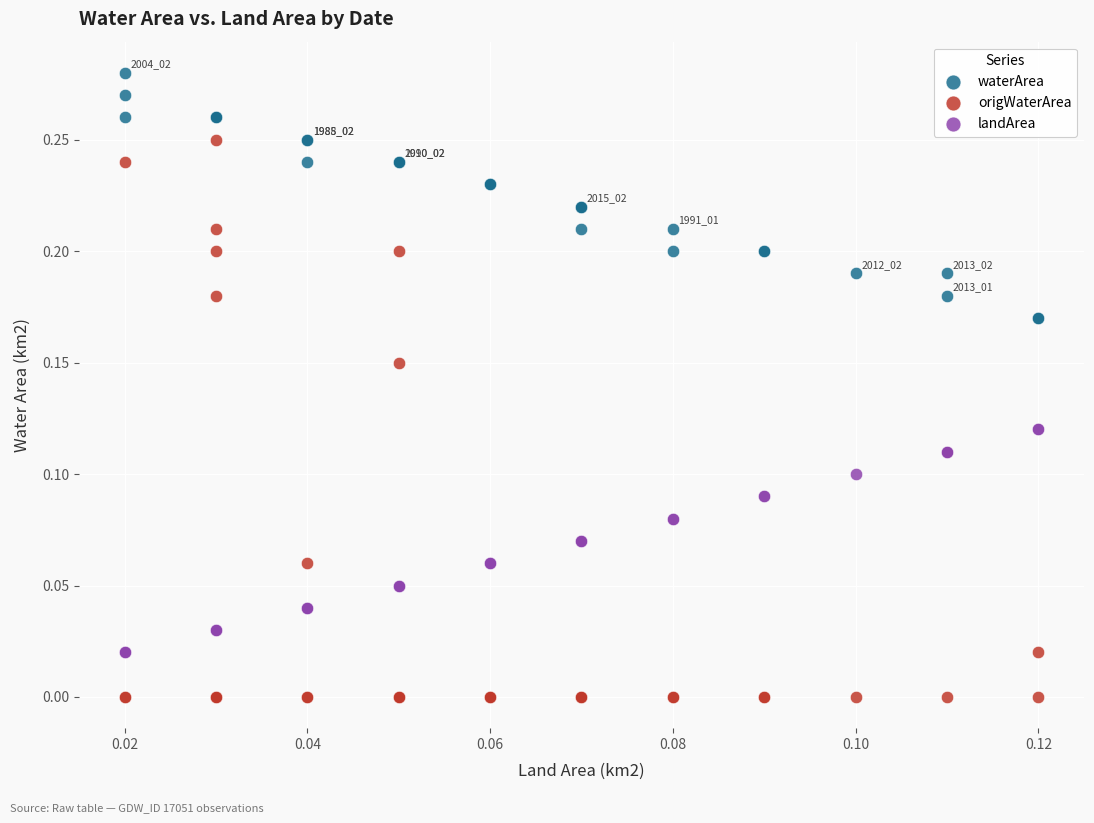

Which series contains the lowest Y value?

origWaterArea